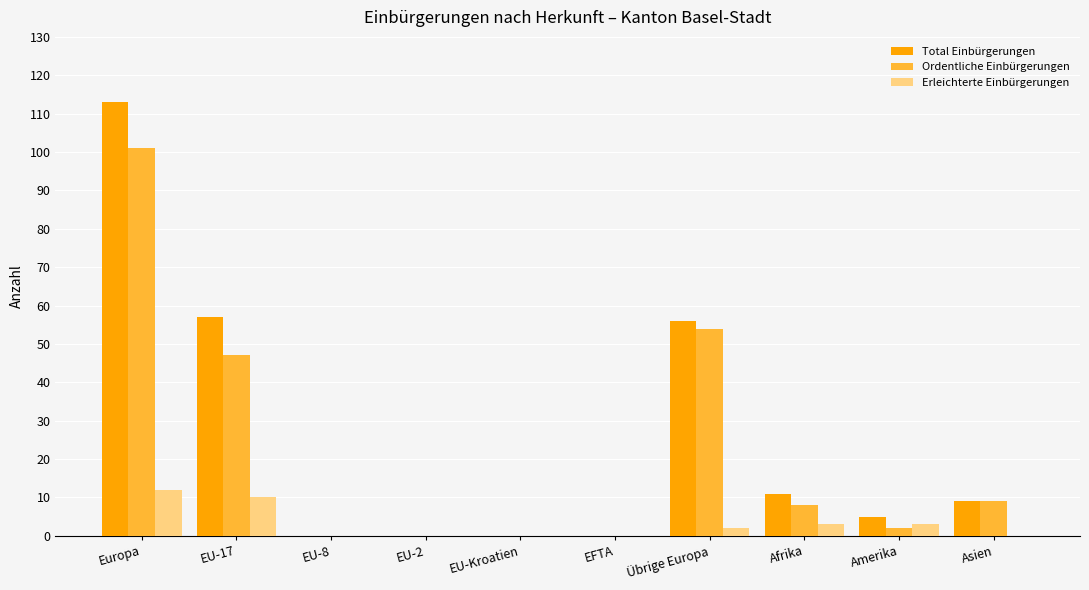

At which category is the sum across all series the highest?

Europa